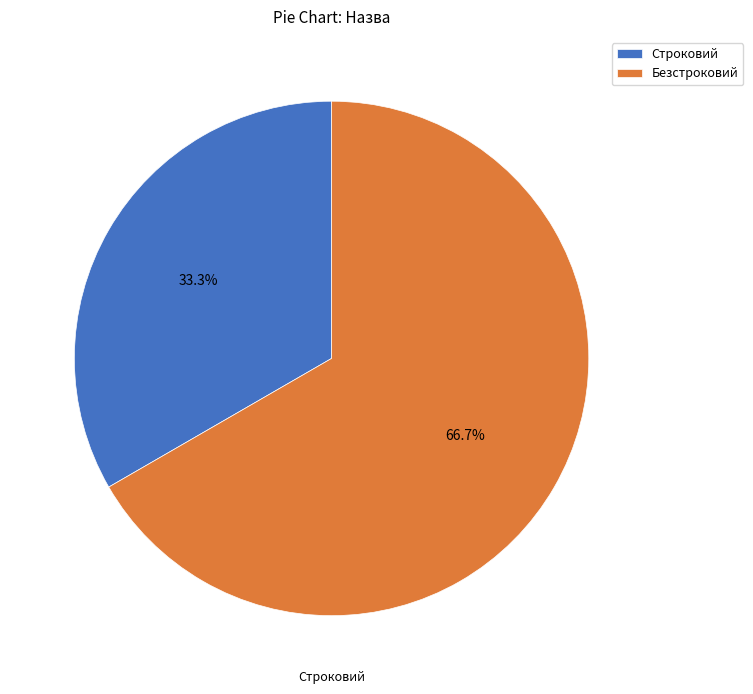

To the nearest percent, what is the difference between the largest and smallest slice percentages?

33%